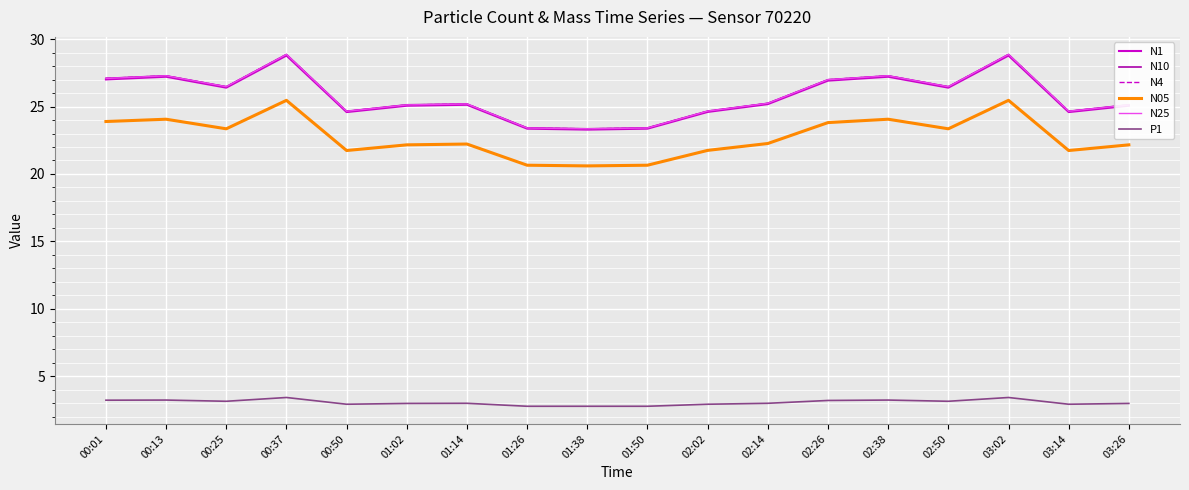

How many lines are shown in the chart?

6